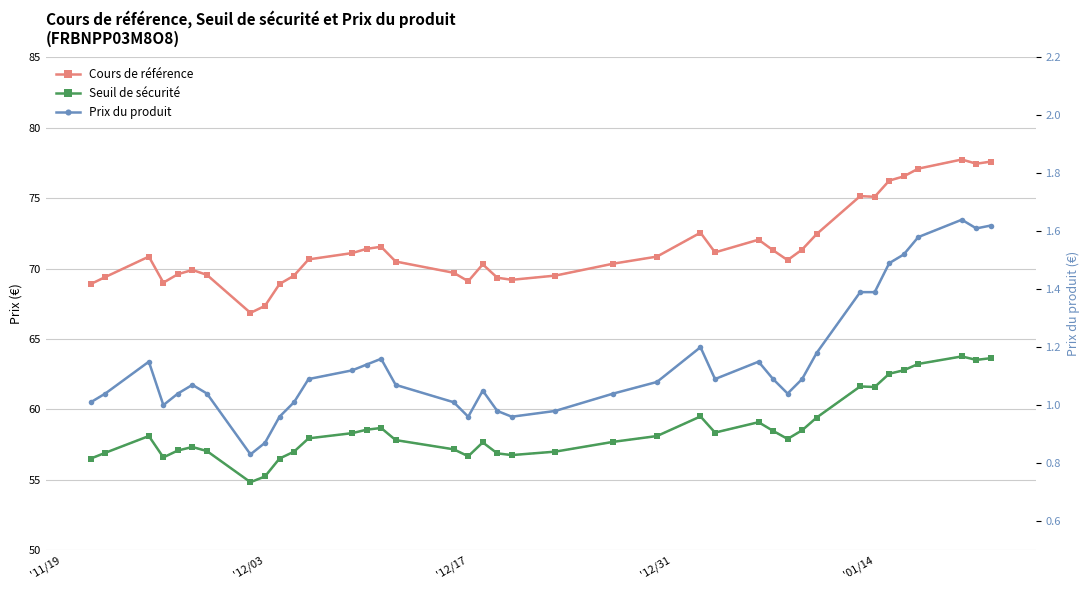

What is the sum of all Seuil de sécurité values?

2286.0